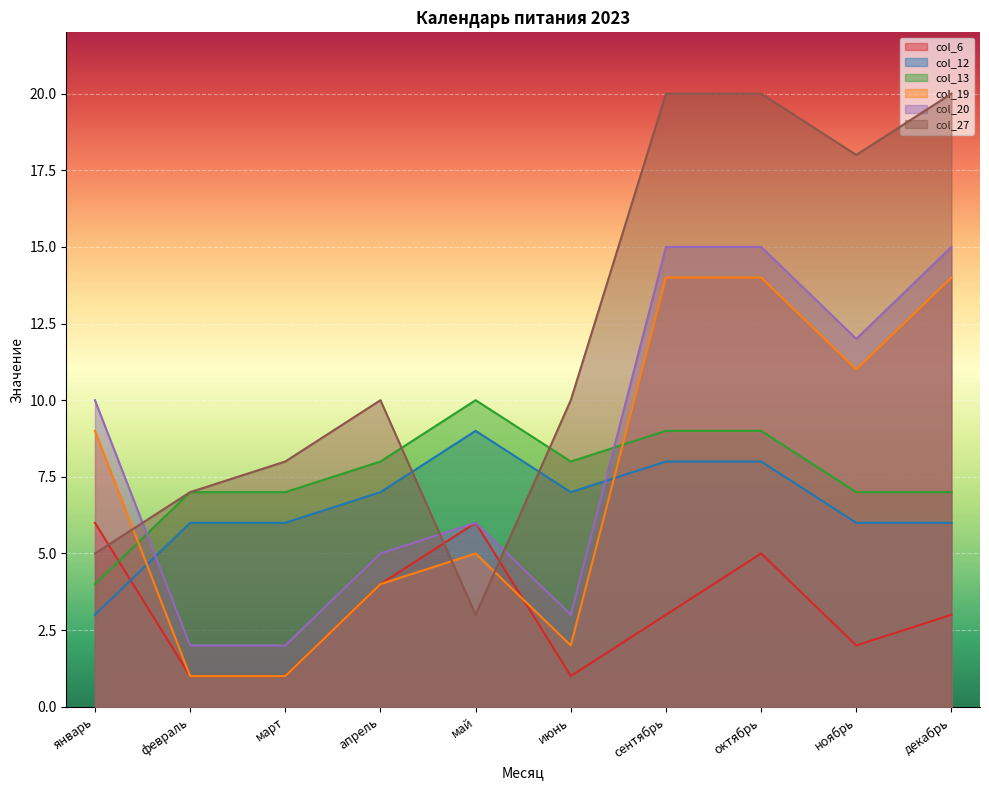

Which series changed the most between март and апрель?

col_6